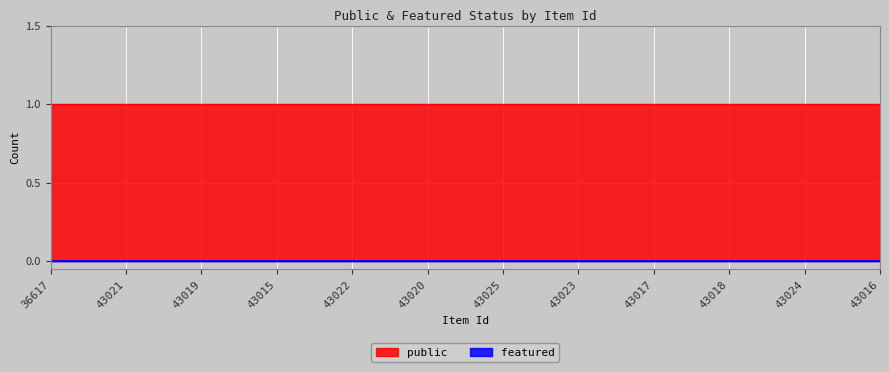

True or false: featured and public intersect in this chart.

False